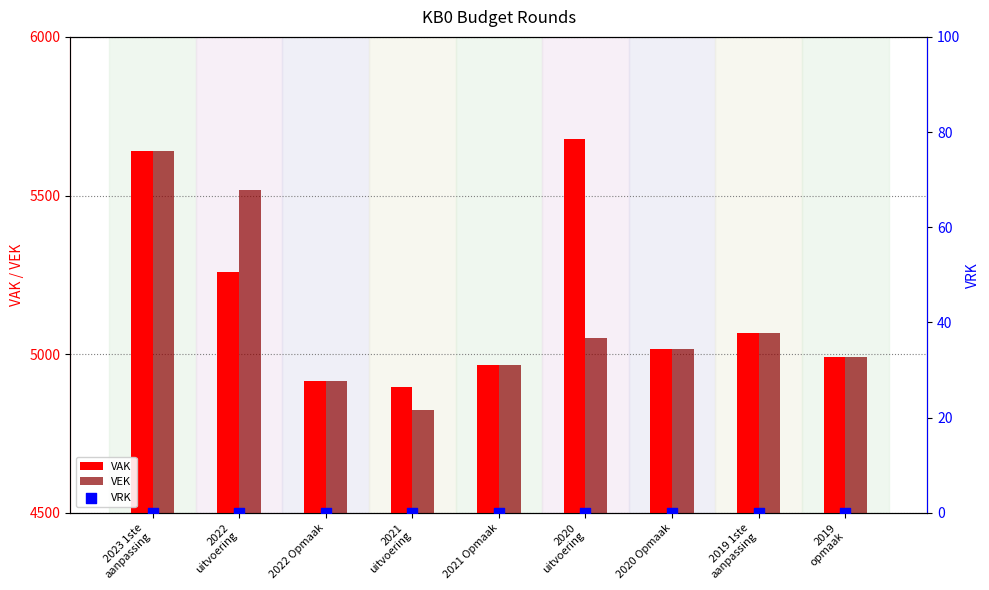

At how many categories does at least one series exceed 3010?

9